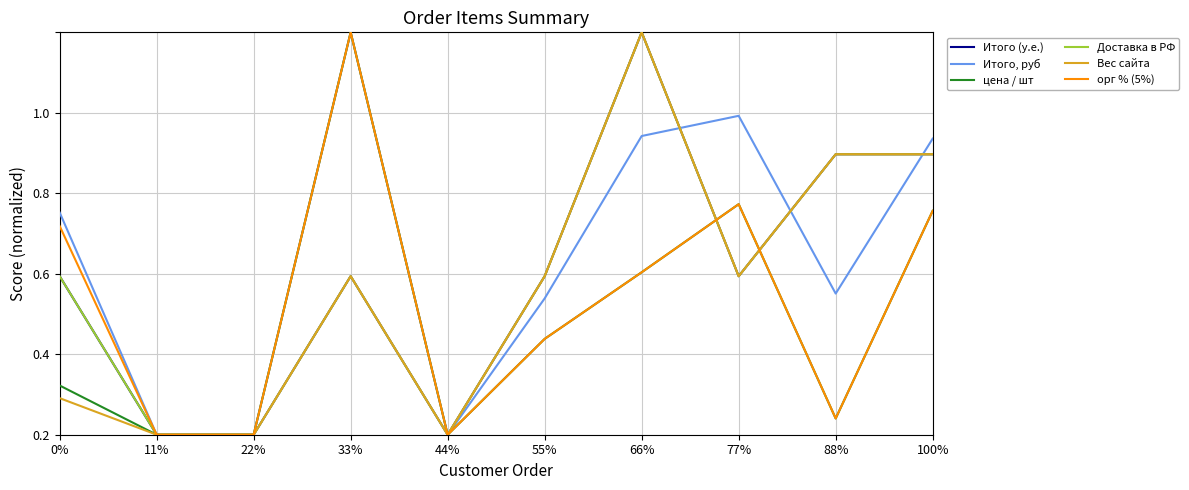

At which category does Итого (у.е.) reach its first local valley?

44%